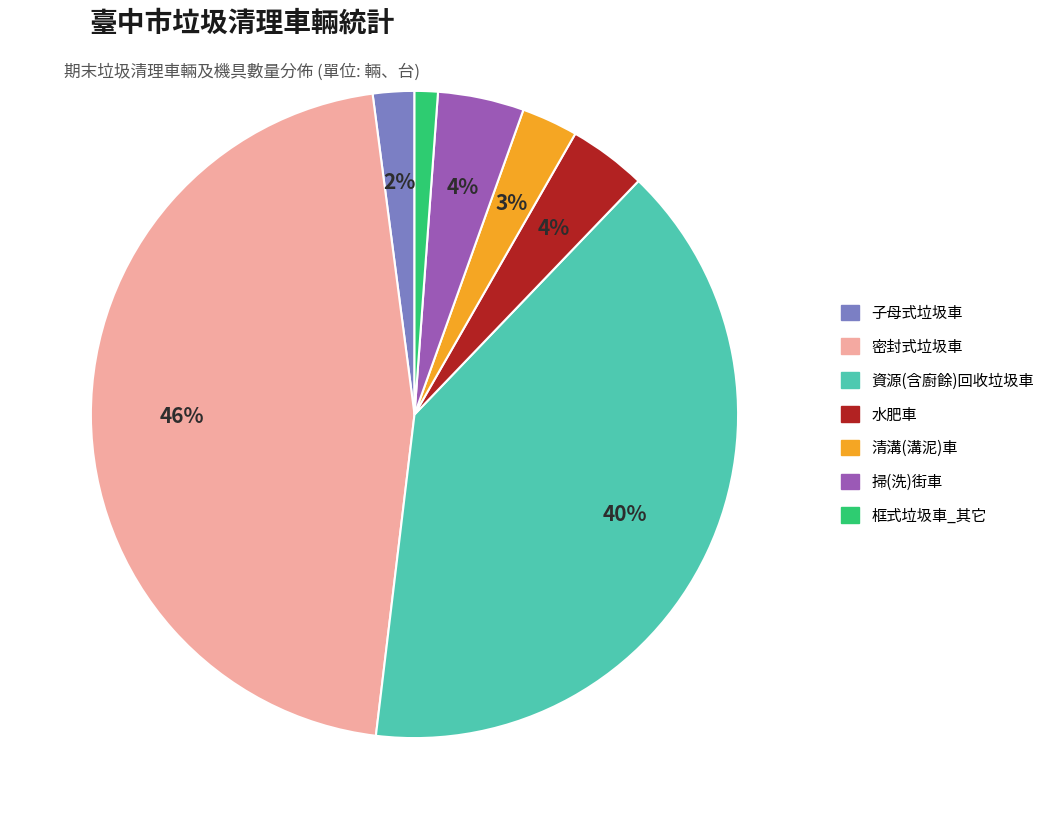

The 子母式垃圾車 slice represents 14% of the pie. True or false?

False